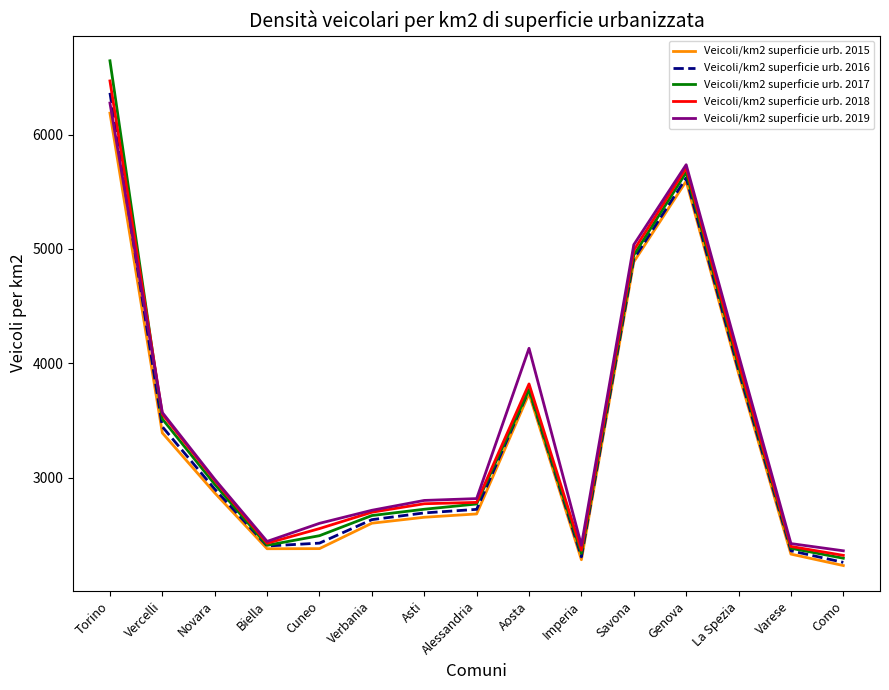

Read the Veicoli/km2 superficie urb. 2015 value at Verbania, to the nearest 50.

2600